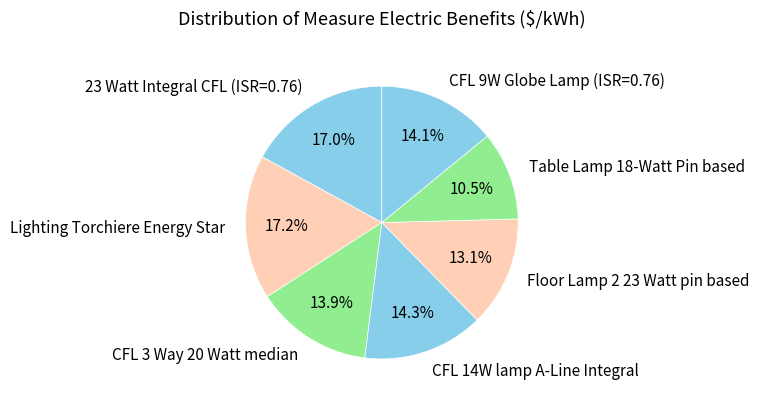

What is the smallest slice in the pie chart?

Table Lamp 18-Watt Pin based